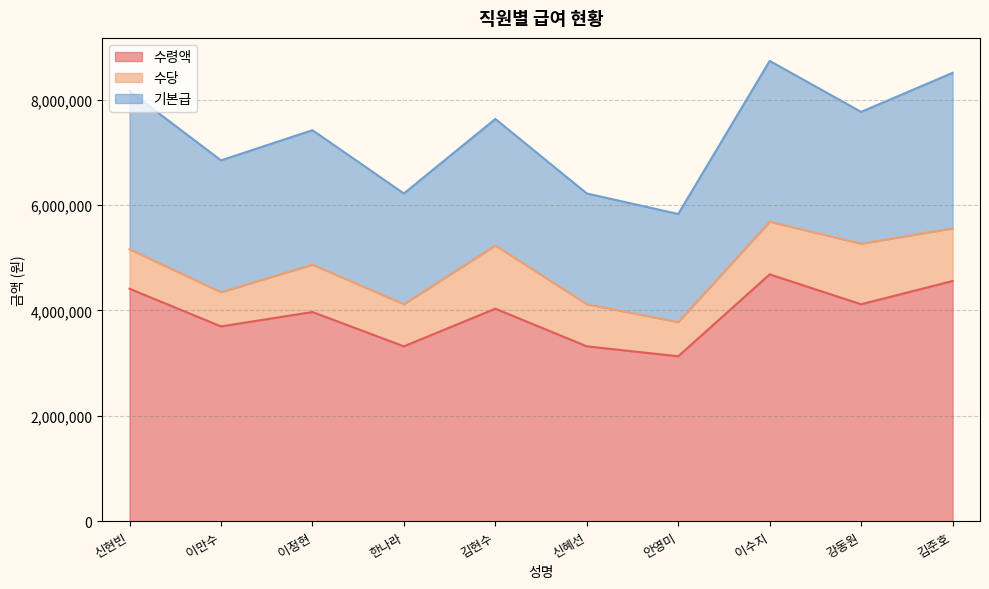

At how many categories does at least one series exceed 3229865?

9